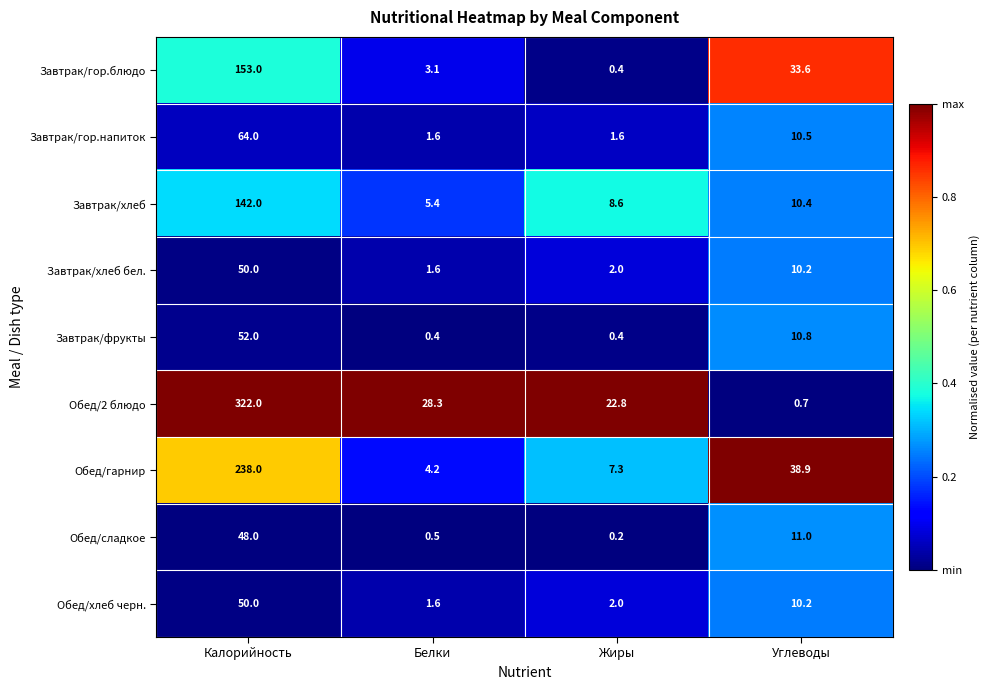

Which series has the largest range (max minus min)?

Обед/2 блюдо